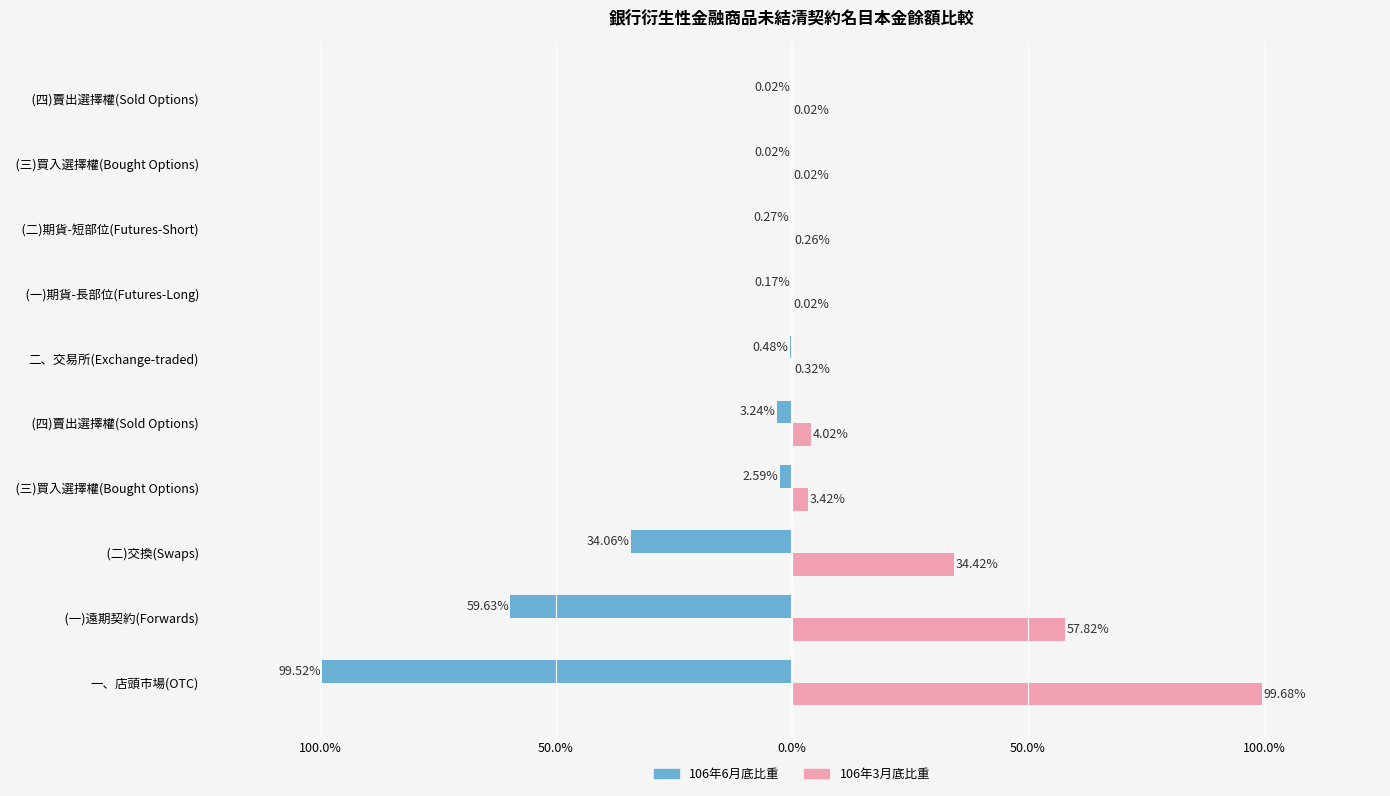

What are all the series names shown in the legend?

106年6月底比重, 106年3月底比重